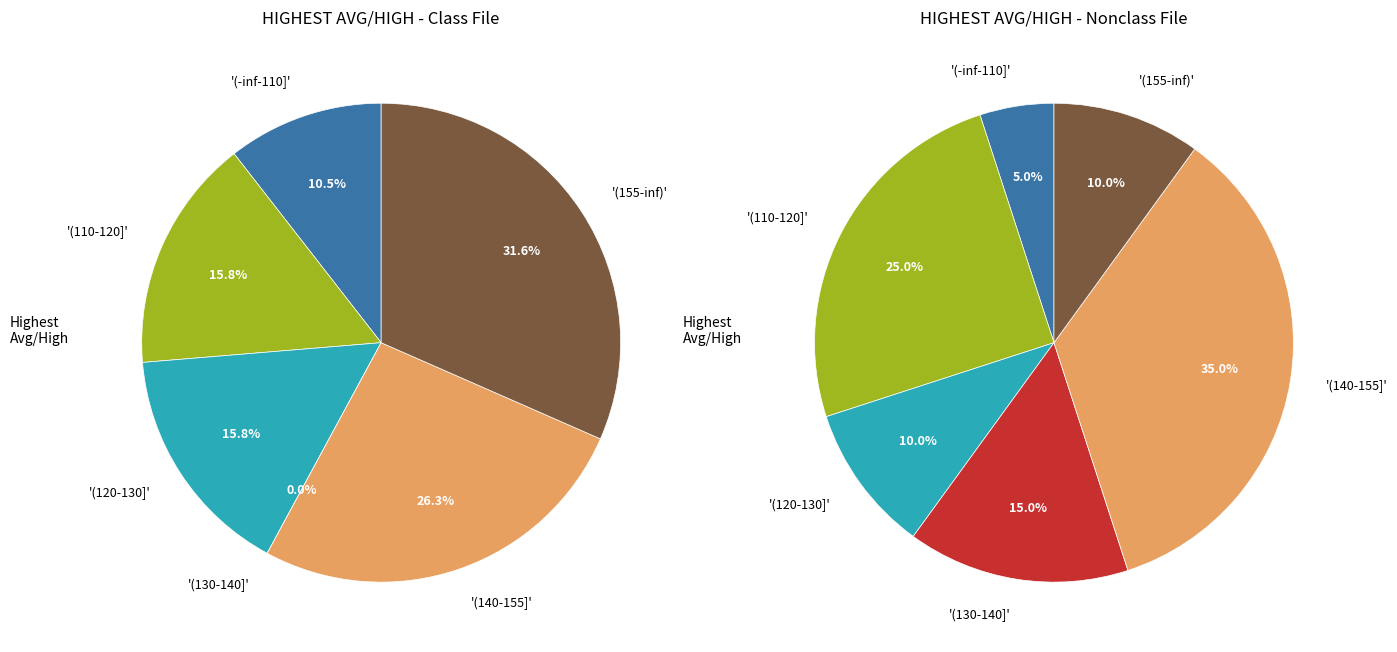

Is 2023-06-16 the majority of the pie?

No